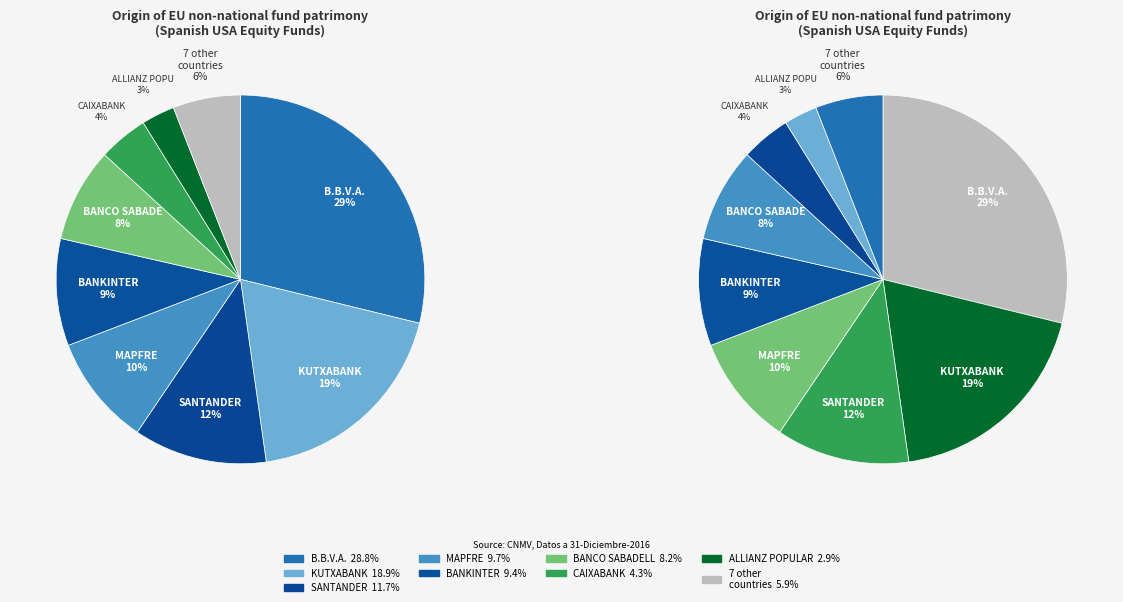

How much of the chart is everything except KUTXABANK?

81.1%